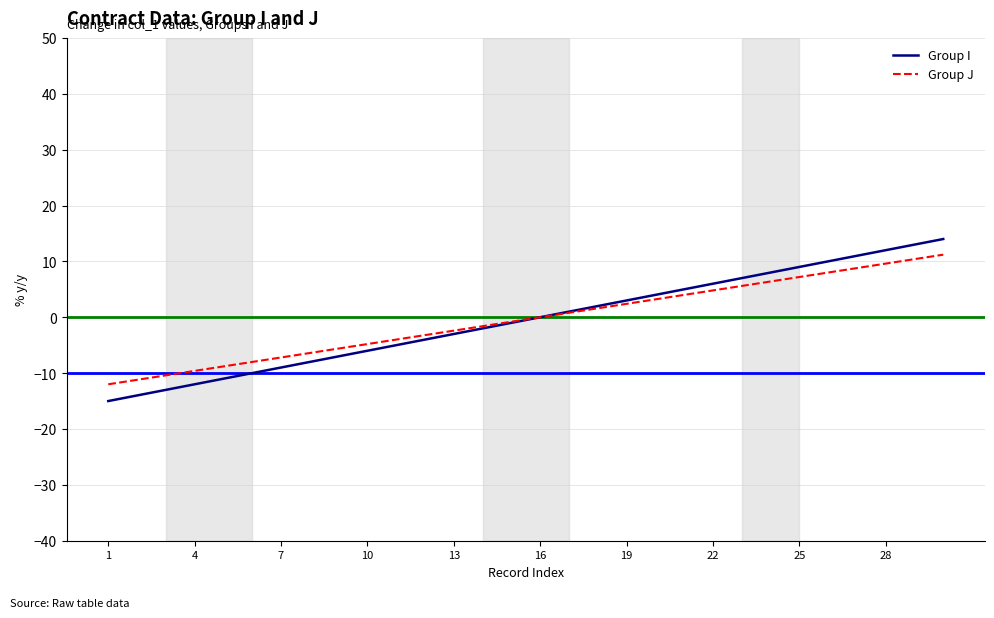

What is the difference between the maximum and minimum values in the Group I series?

29.0